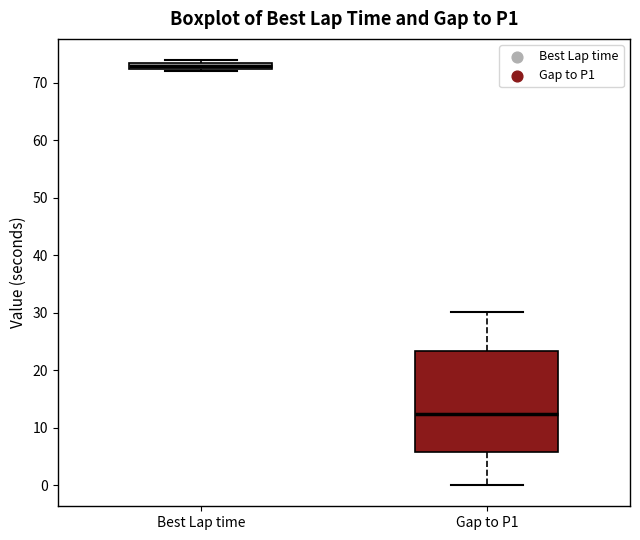

Comparing the boxes themselves (not the whiskers), which one is the tallest?

Gap to P1